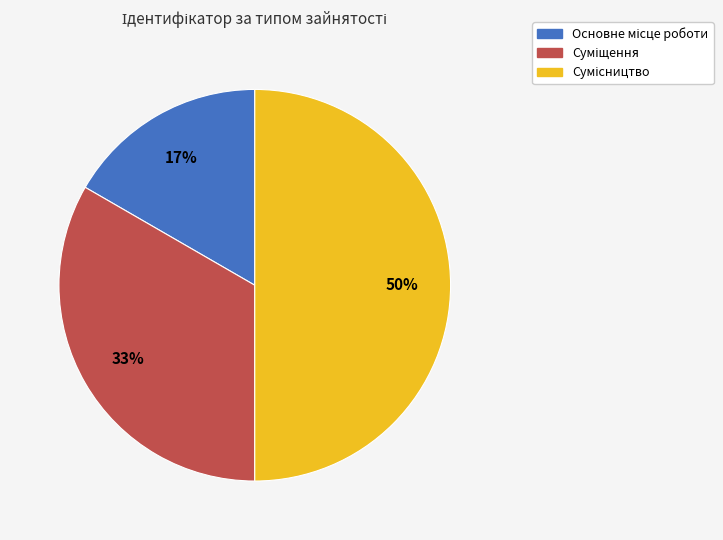

To the nearest percent, what is the average slice percentage?

33%